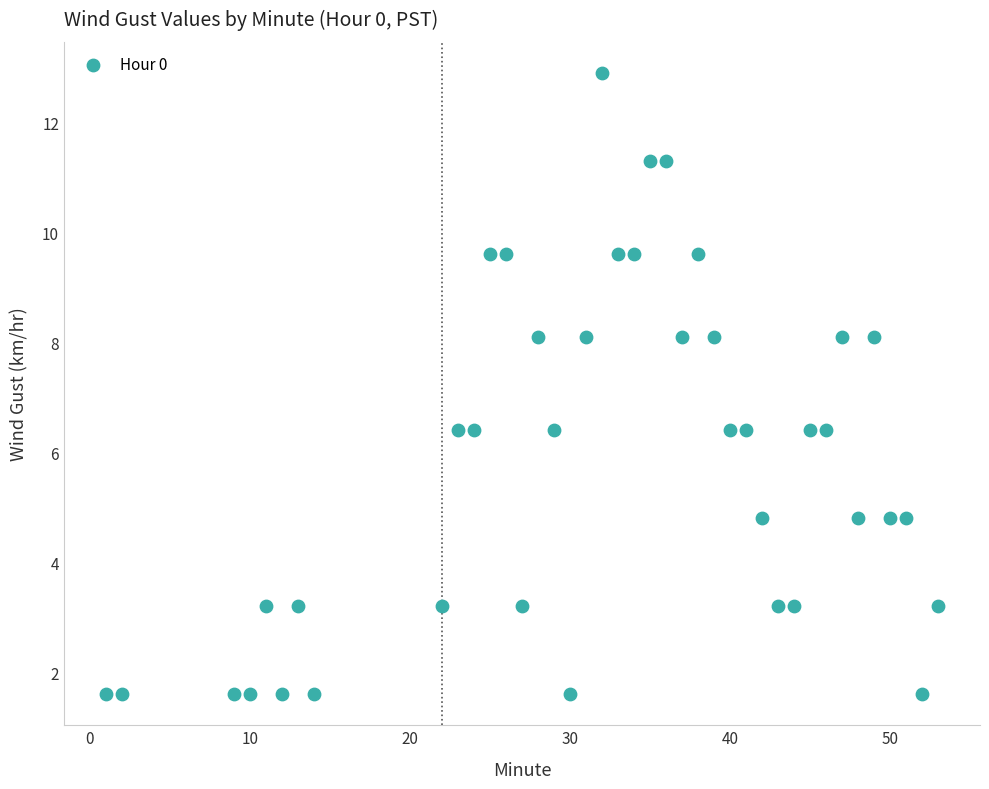

What is the range of Y values (max minus min)?

11.3